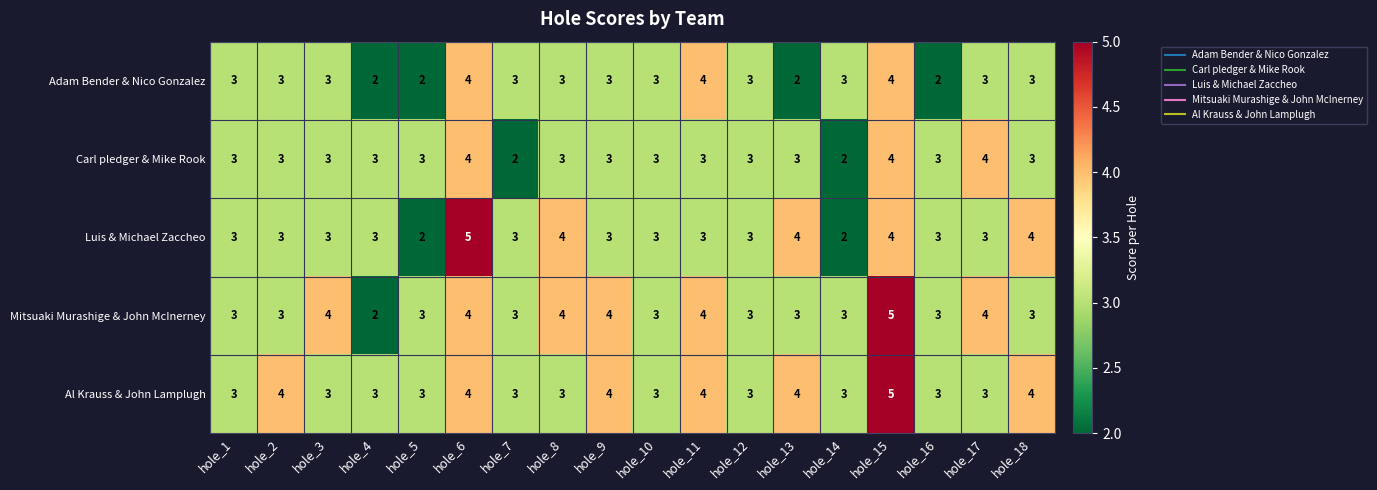

What is the sum of all Mitsuaki Murashige & John McInerney values?

61